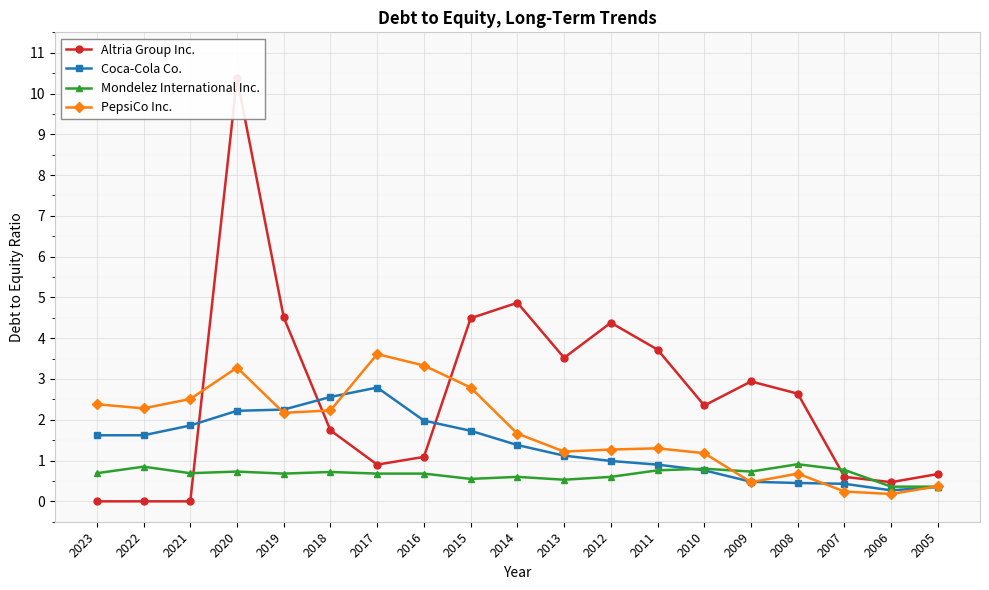

What is the total value across all series at 2009?

4.6